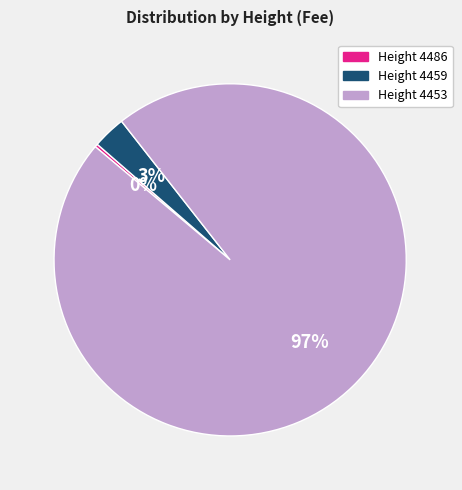

To the nearest percent, what is the average slice percentage?

33%